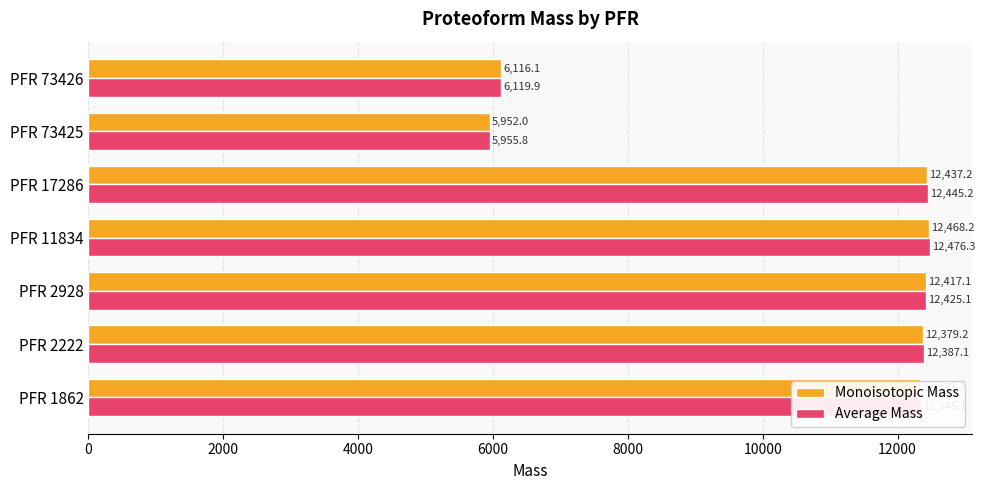

List the labels in order of Average Mass value, largest first.

PFR 11834, PFR 17286, PFR 2928, PFR 2222, PFR 1862, PFR 73426, PFR 73425